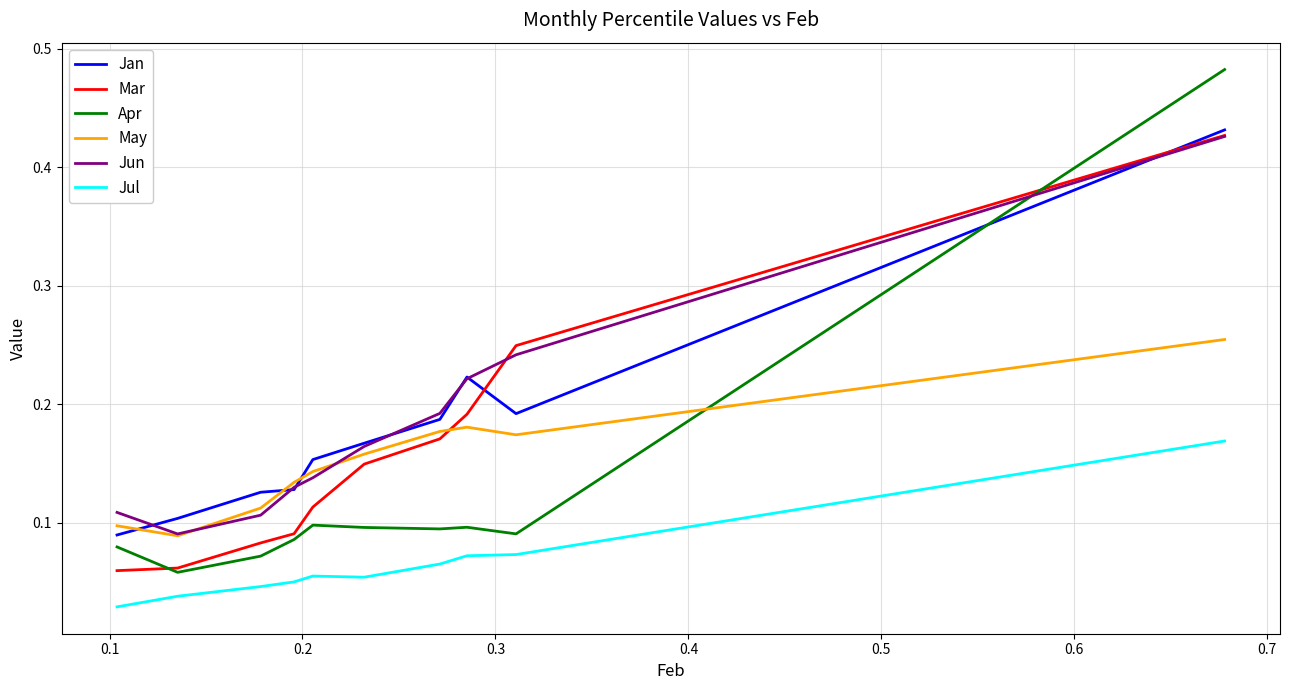

True or false: Jul and May cross at least once.

False